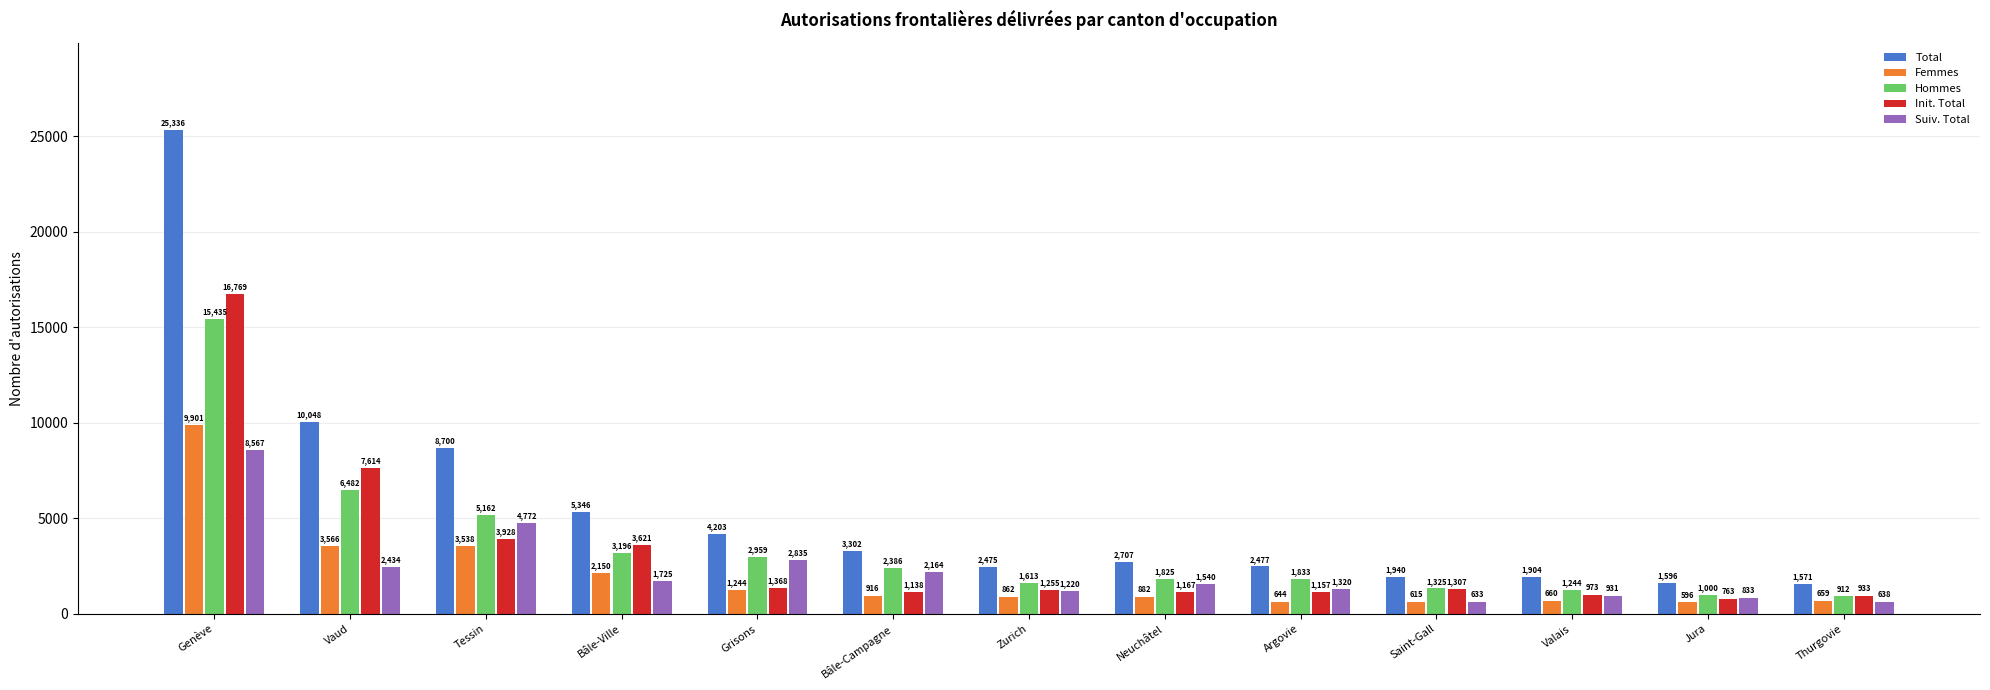

At which category is the sum across all series the highest?

Genève